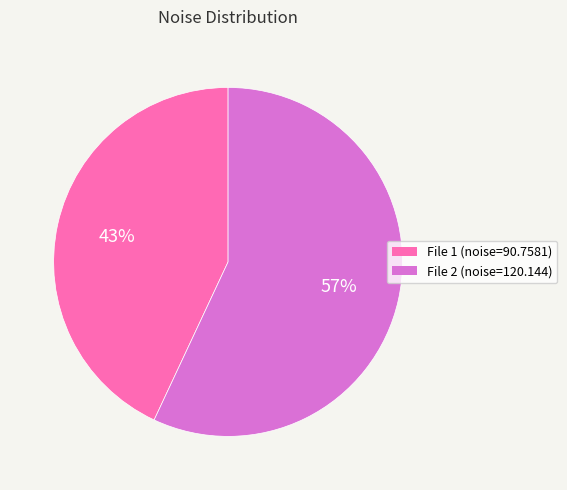

Rank the categories by value from lowest to highest.

File 1 (noise=90.7581), File 2 (noise=120.144)